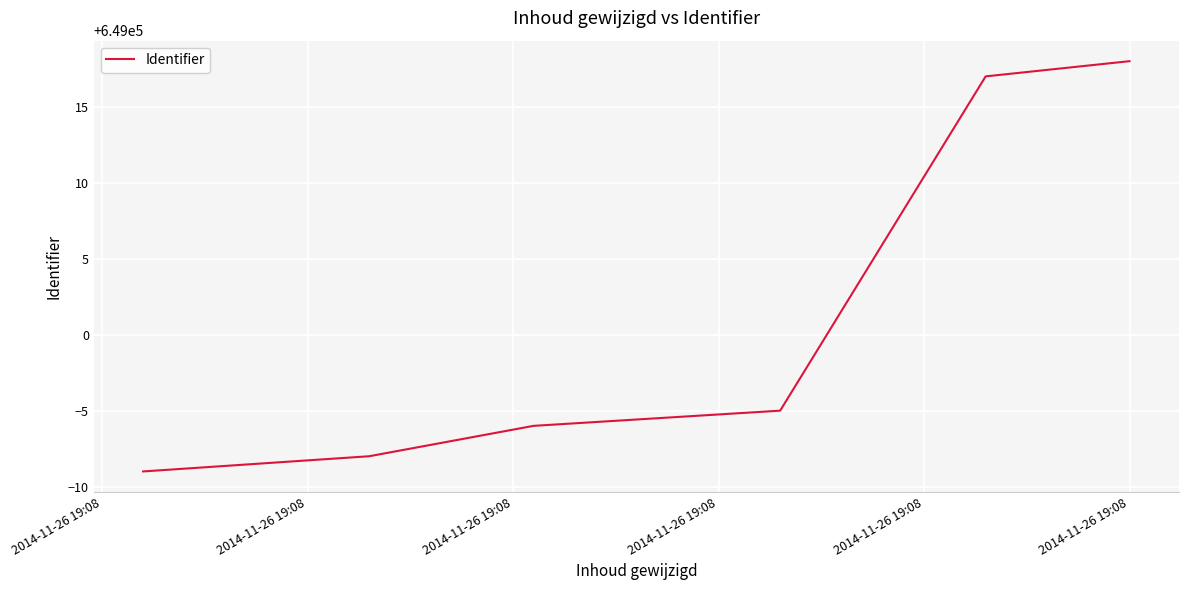

What is the average value?

649001